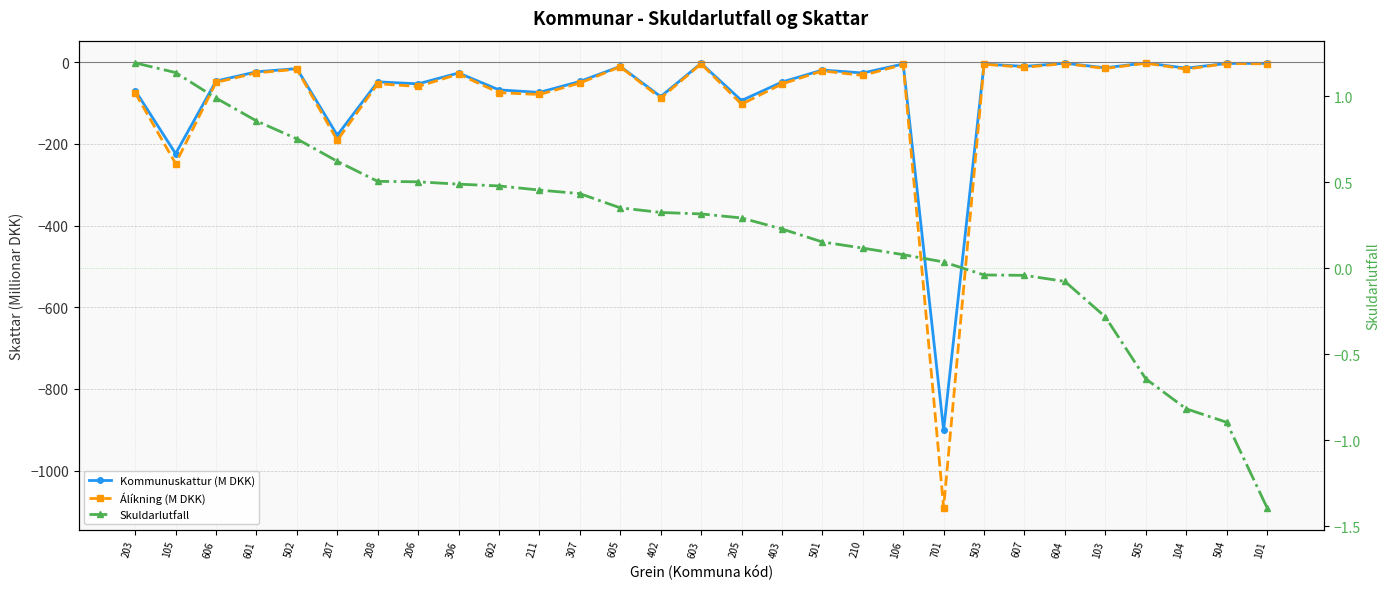

At which label does Kommunuskattur (M DKK) reach its minimum?

701